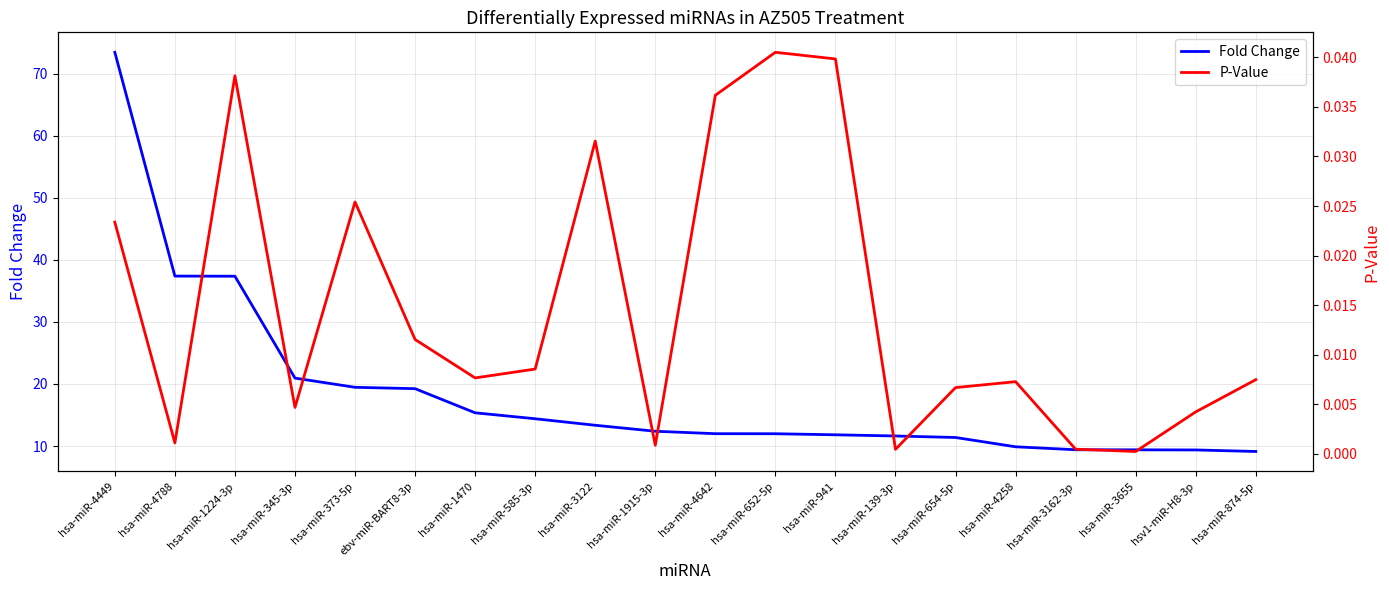

Reading left to right, list all the values displayed in this chart.

Fold Change: hsa-miR-4449=73.4	hsa-miR-4788=37.4	hsa-miR-1224-3p=37.4	hsa-miR-345-3p=20.9	hsa-miR-373-5p=19.5	ebv-miR-BART8-3p=19.2	hsa-miR-1470=15.3	hsa-miR-585-3p=14.4	hsa-miR-3122=13.3	hsa-miR-1915-3p=12.4	hsa-miR-4642=12.0	hsa-miR-652-5p=12.0	hsa-miR-941=11.8	hsa-miR-139-3p=11.6	hsa-miR-654-5p=11.4	hsa-miR-4258=9.9	hsa-miR-3162-3p=9.4	hsa-miR-3655=9.4	hsv1-miR-H8-3p=9.4	hsa-miR-874-5p=9.1
P-Value: hsa-miR-4449=0.0	hsa-miR-4788=0.0	hsa-miR-1224-3p=0.0	hsa-miR-345-3p=0.0	hsa-miR-373-5p=0.0	ebv-miR-BART8-3p=0.0	hsa-miR-1470=0.0	hsa-miR-585-3p=0.0	hsa-miR-3122=0.0	hsa-miR-1915-3p=0.0	hsa-miR-4642=0.0	hsa-miR-652-5p=0.0	hsa-miR-941=0.0	hsa-miR-139-3p=0.0	hsa-miR-654-5p=0.0	hsa-miR-4258=0.0	hsa-miR-3162-3p=0.0	hsa-miR-3655=0.0	hsv1-miR-H8-3p=0.0	hsa-miR-874-5p=0.0